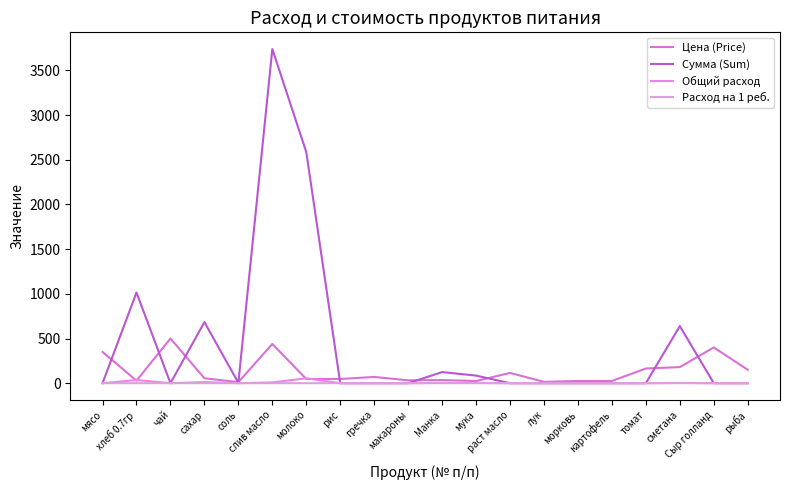

At which category does Общий расход reach its first local valley?

чай